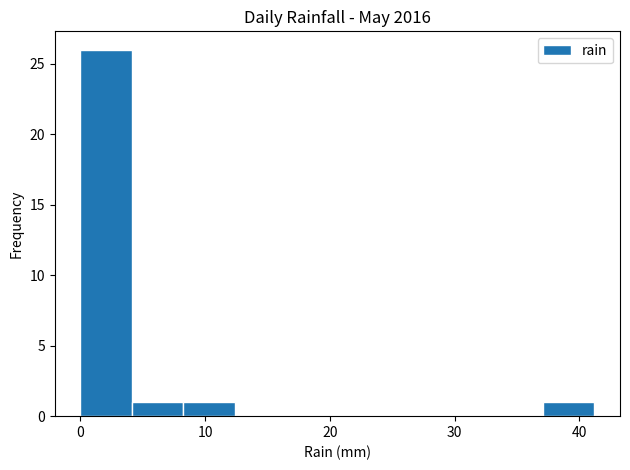

Over which range of the x-axis is the bar tallest?

0 to 4